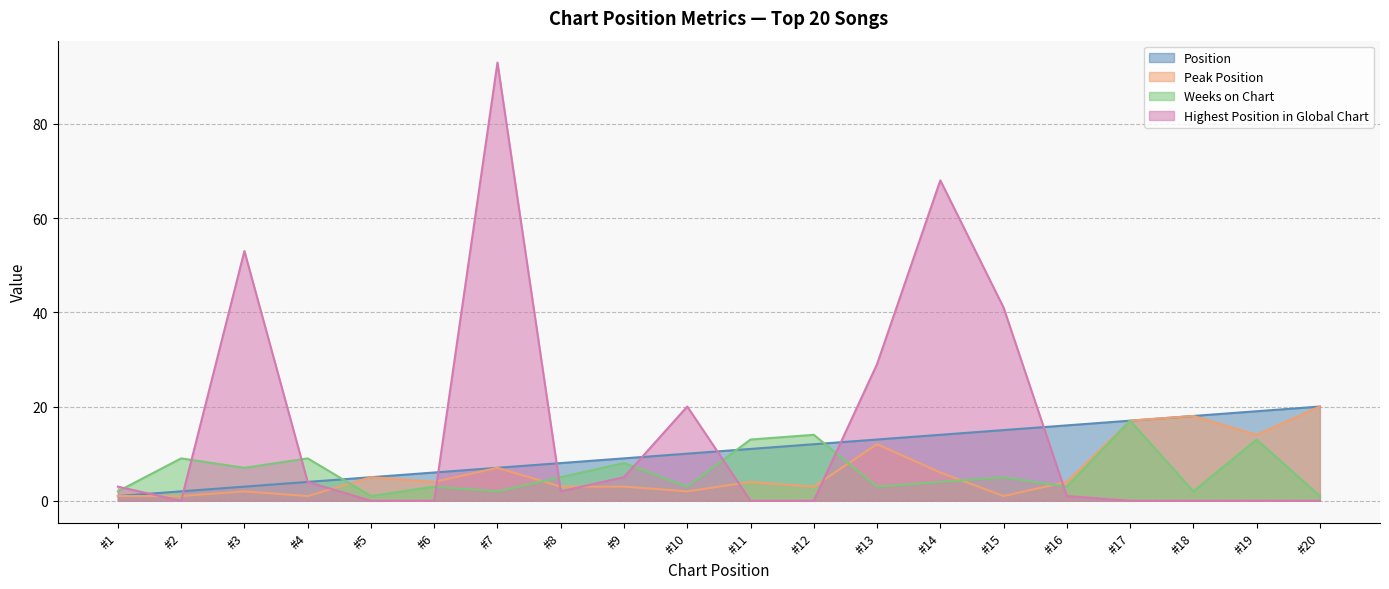

What is the greatest value displayed?

93